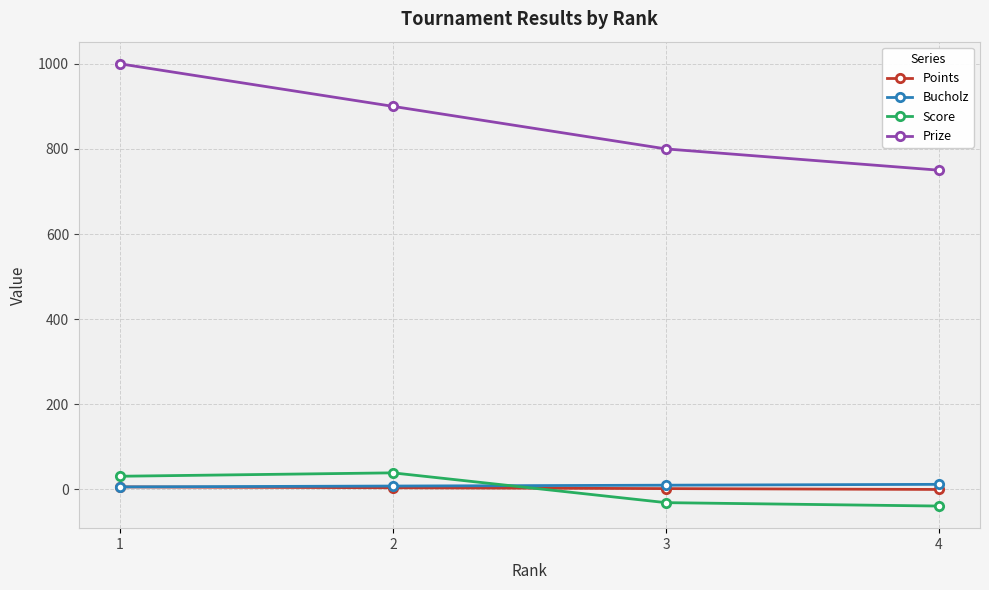

Between which two adjacent categories do Bucholz and Score first intersect?

2 and 3